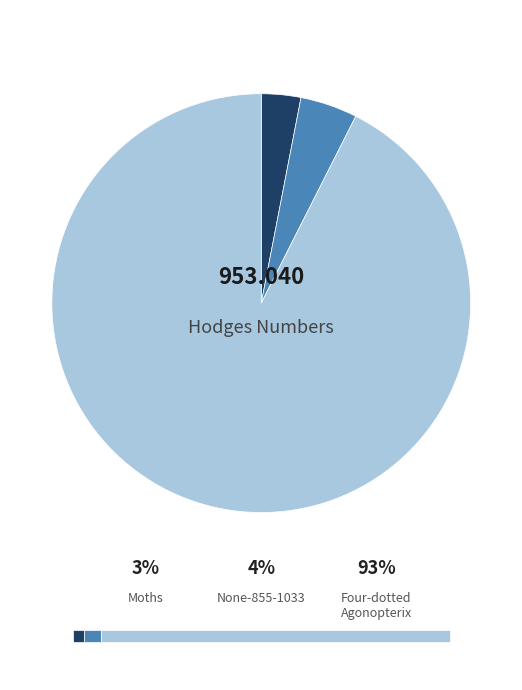

How many segments does this pie chart have?

3